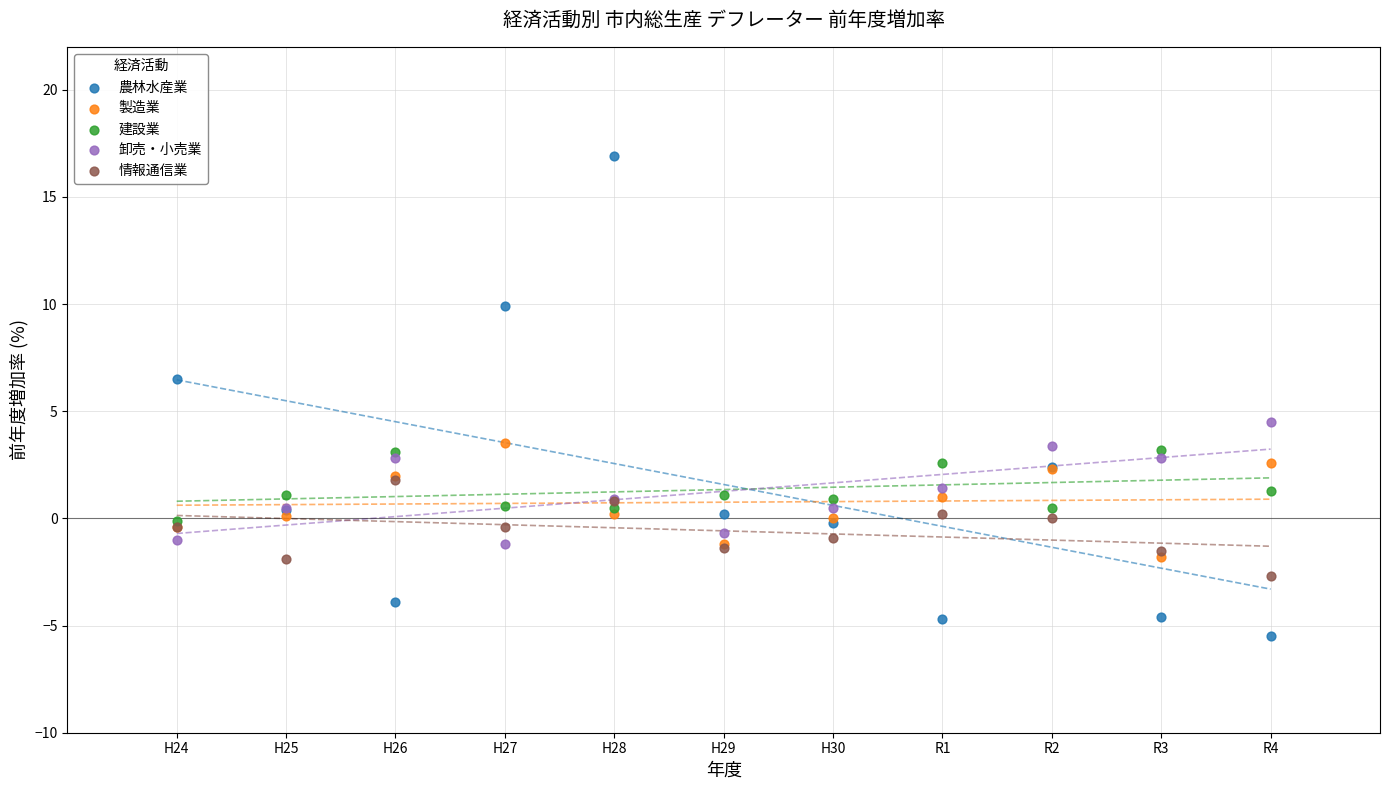

What are all the series names shown in the legend?

農林水産業, 製造業, 建設業, 卸売・小売業, 情報通信業